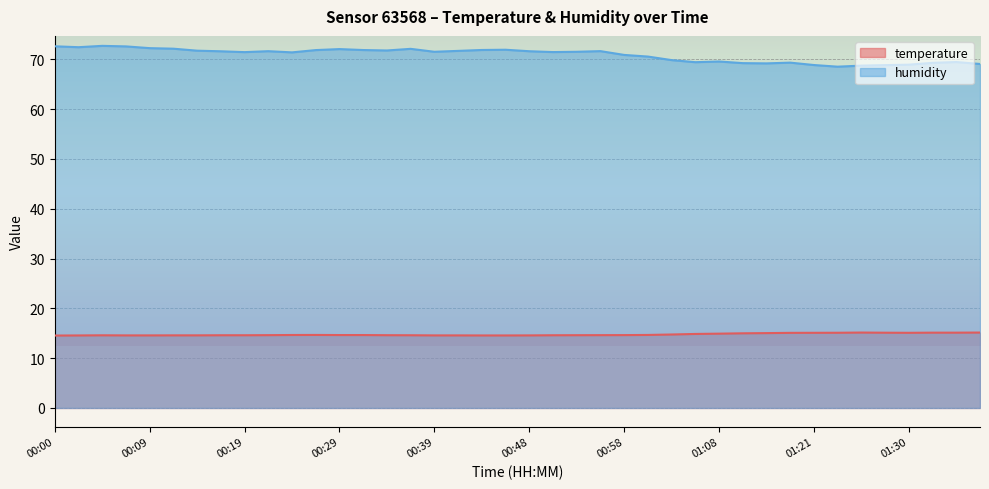

True or false: humidity and temperature cross at least once.

False